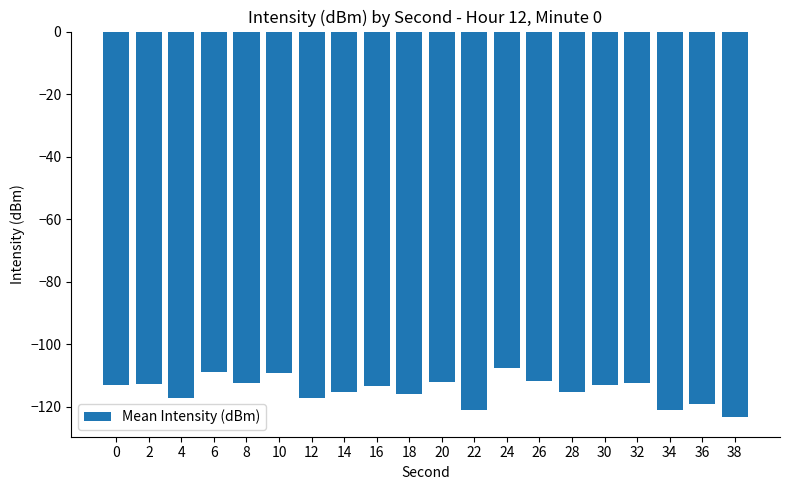

What is the maximum value shown in the chart?

-107.5